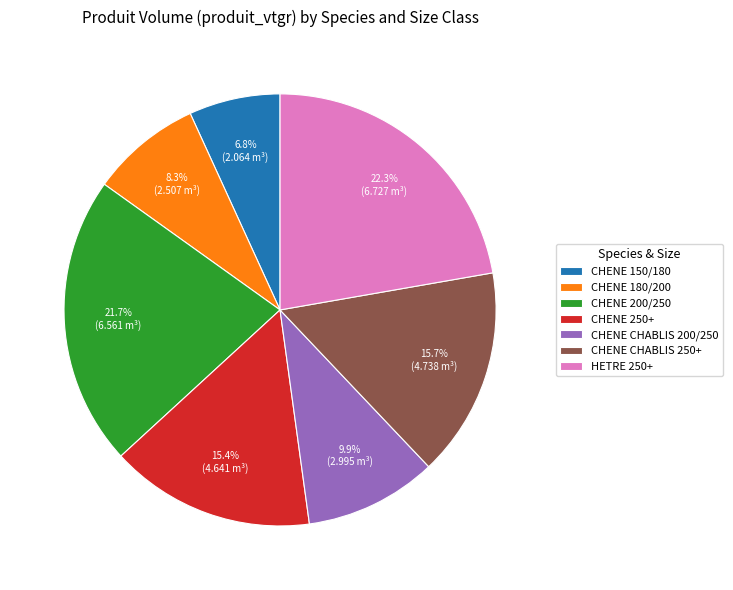

To the nearest percent, what is the difference between the CHENE CHABLIS 200/250 and CHENE CHABLIS 250+ slice percentages?

6%